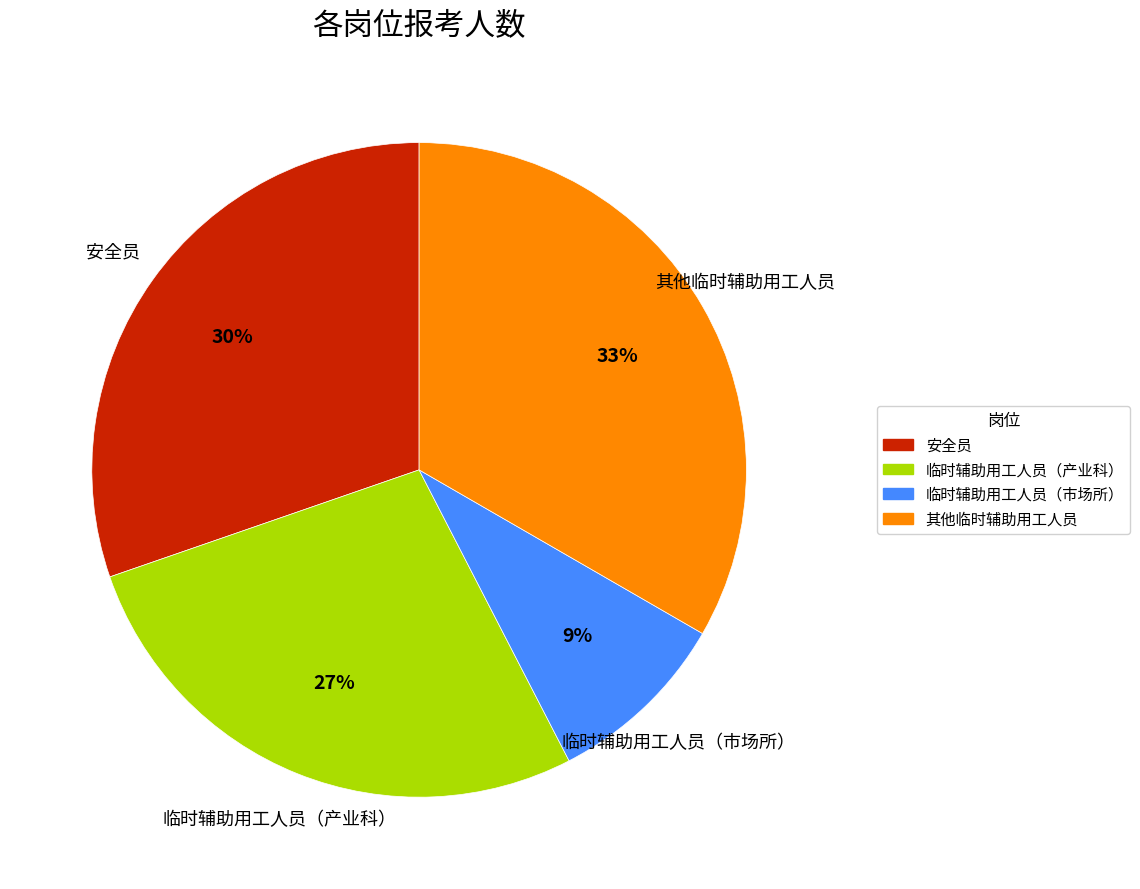

To the nearest percent, what is the difference between the largest and smallest slice percentages?

24%